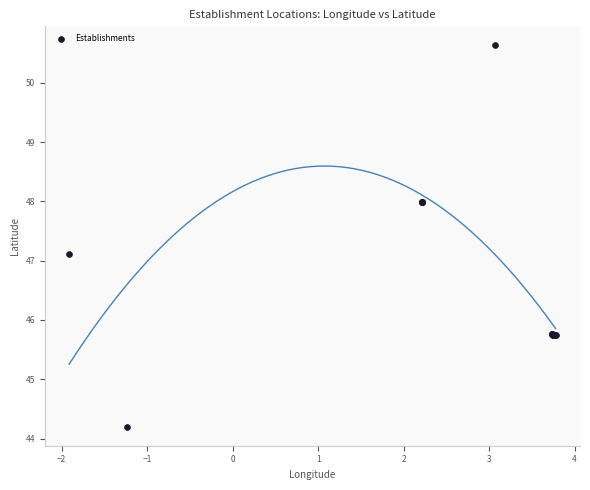

What Y value in the scatter plot is closest to 47?

47.1